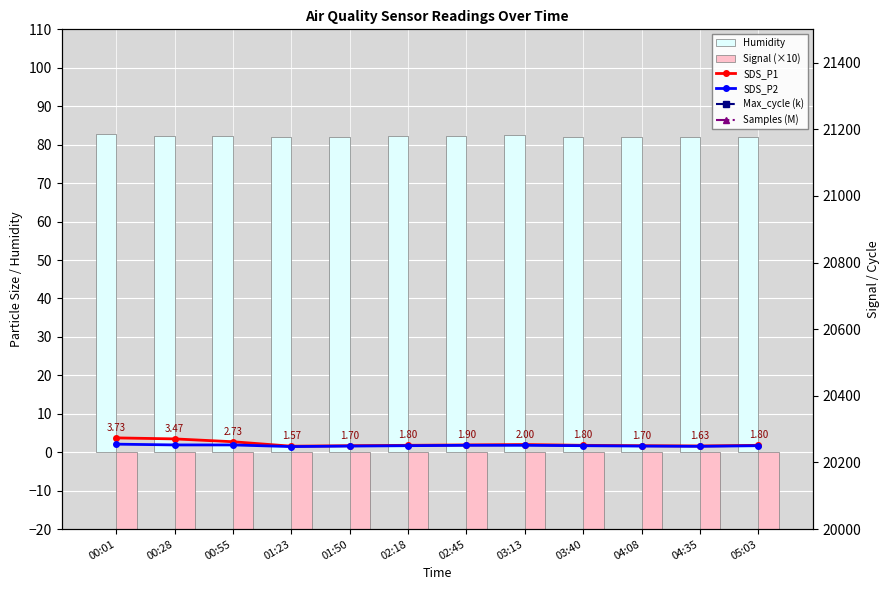

Which series changed the most between 00:55 and 05:03?

Signal (×10)